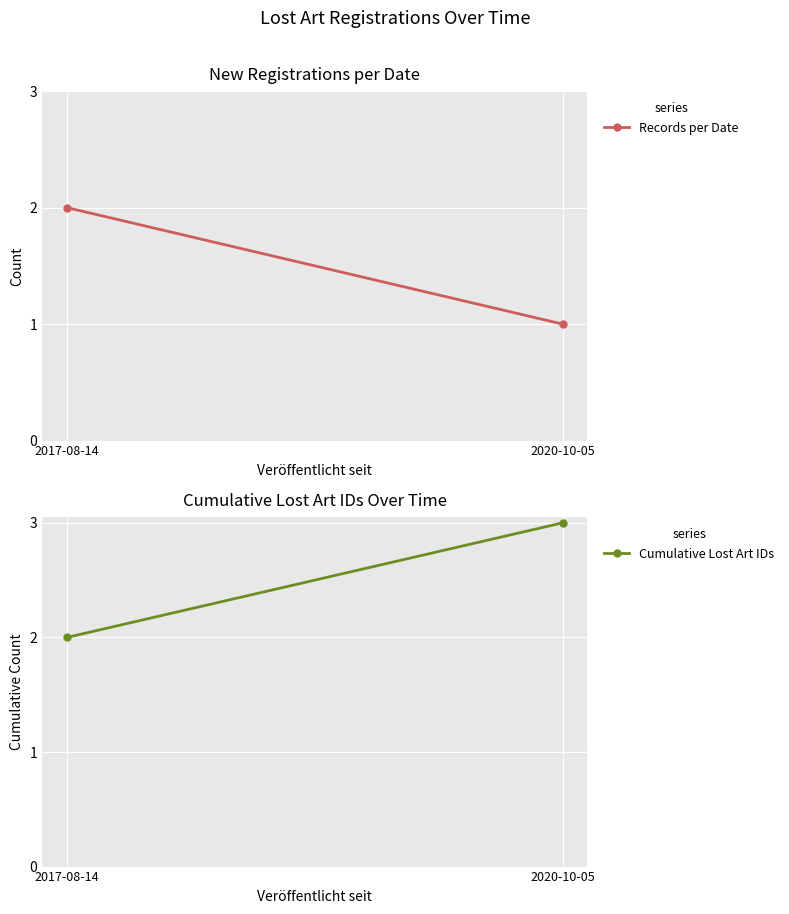

What is the total value across all series at 2017-08-14?

4